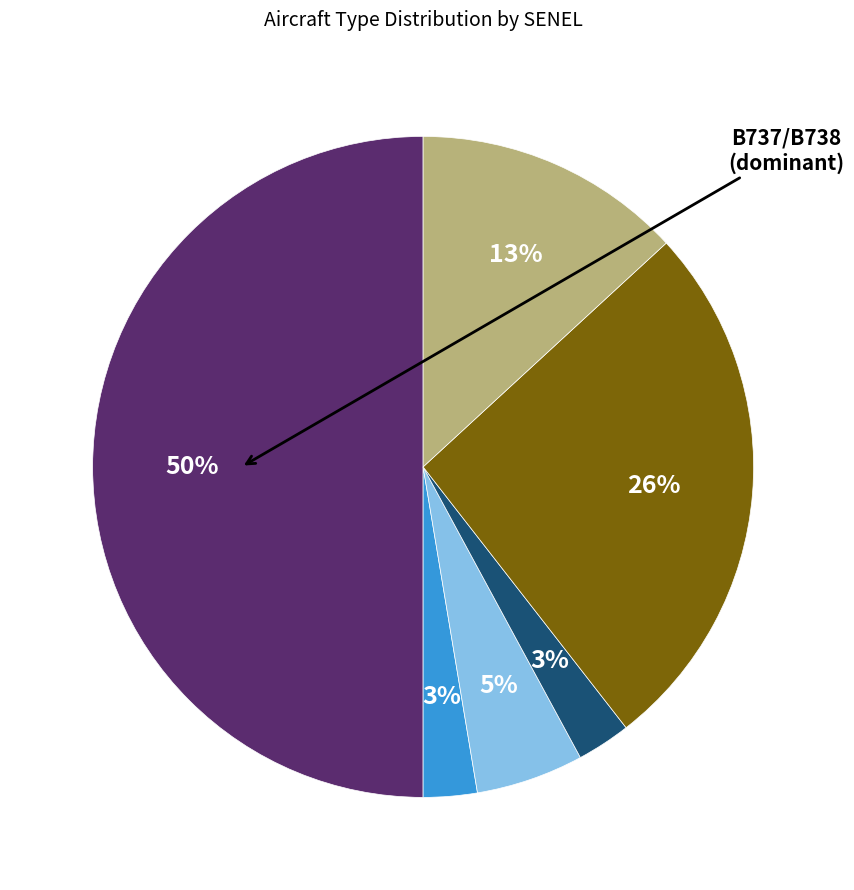

To the nearest percent, what is the average slice percentage?

17%